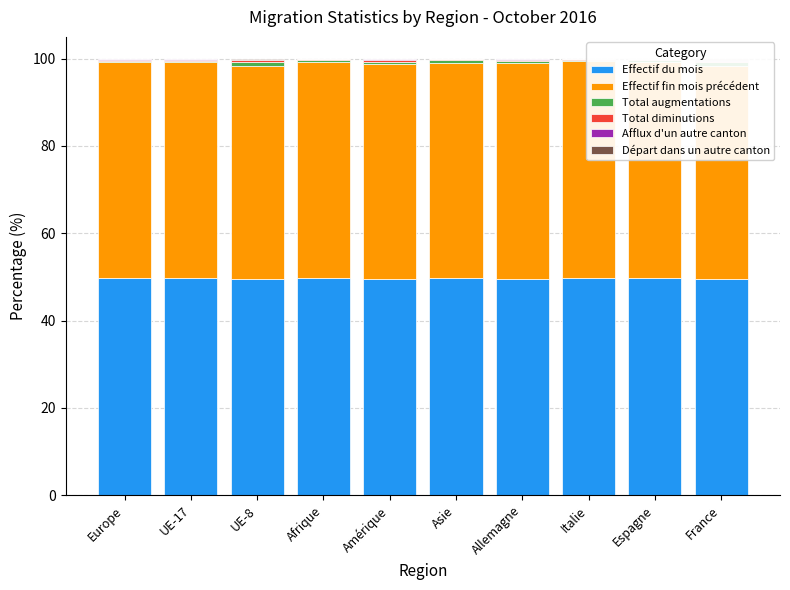

What is the label of the 9th bar from the left?

Espagne